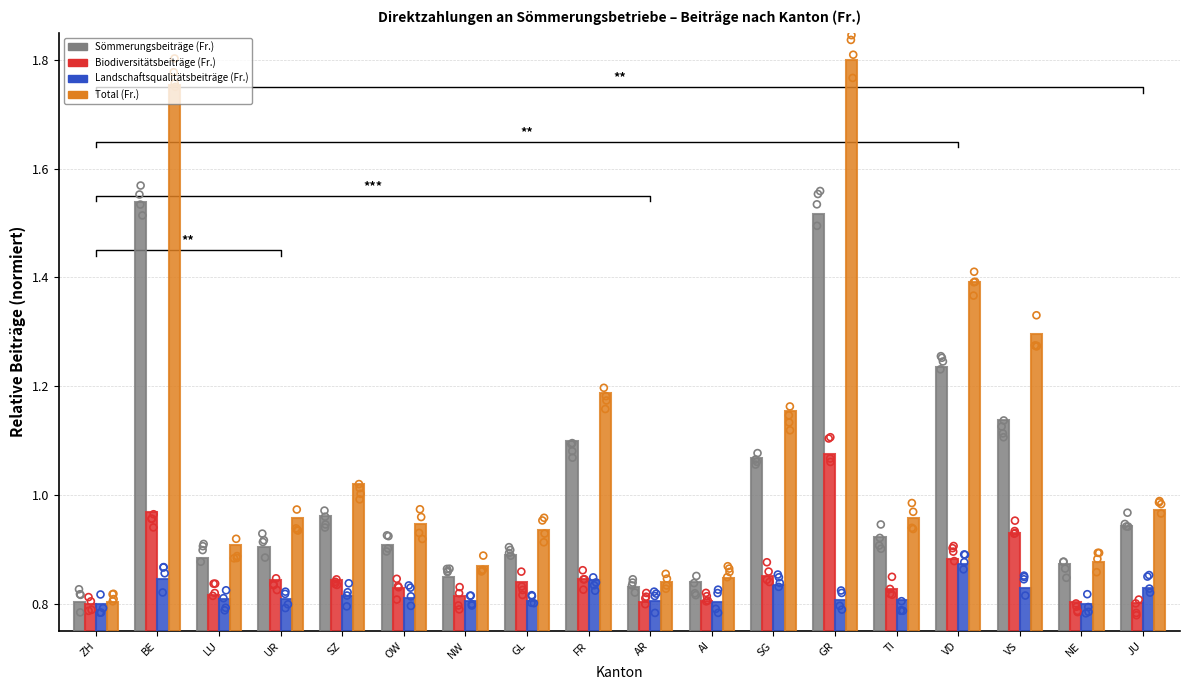

Which series contains the lowest Y value?

Landschaftsqualitätsbeiträge (Fr.)